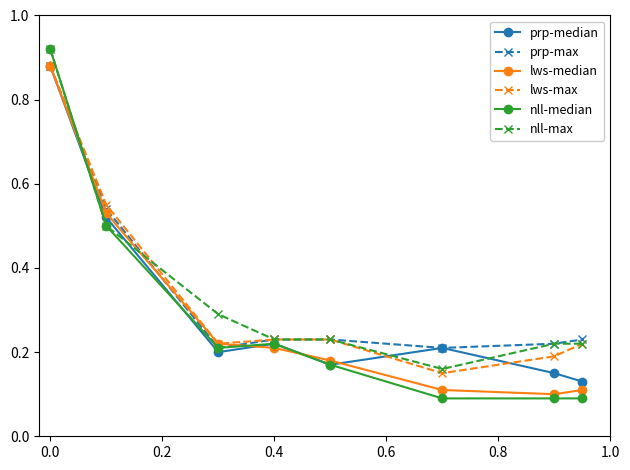

True or false: prp-median has more than 2 points higher than both neighbors.

False